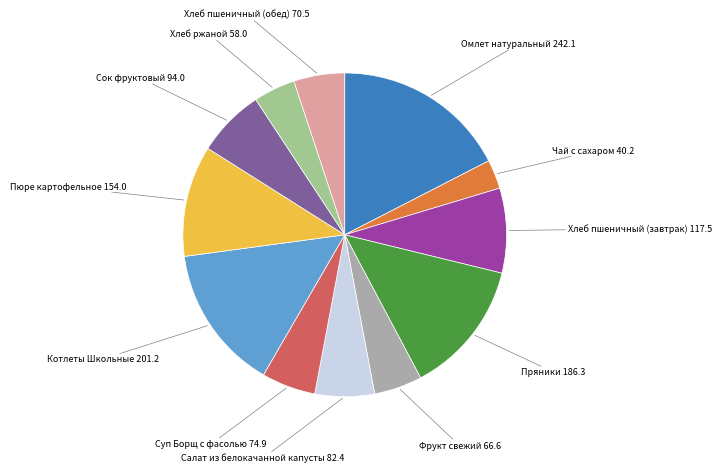

Which category has the biggest portion of the pie?

Омлет натуральный